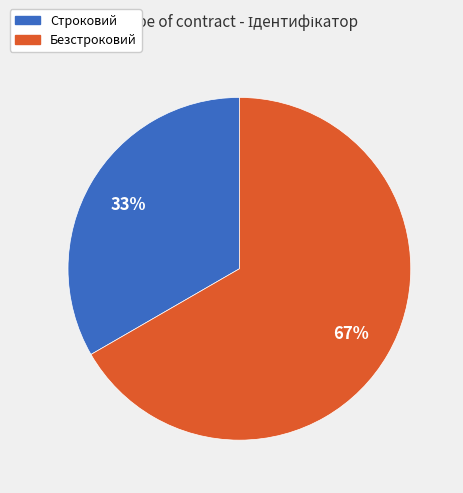

What percentage is the Безстроковий slice, to the nearest percent?

67%